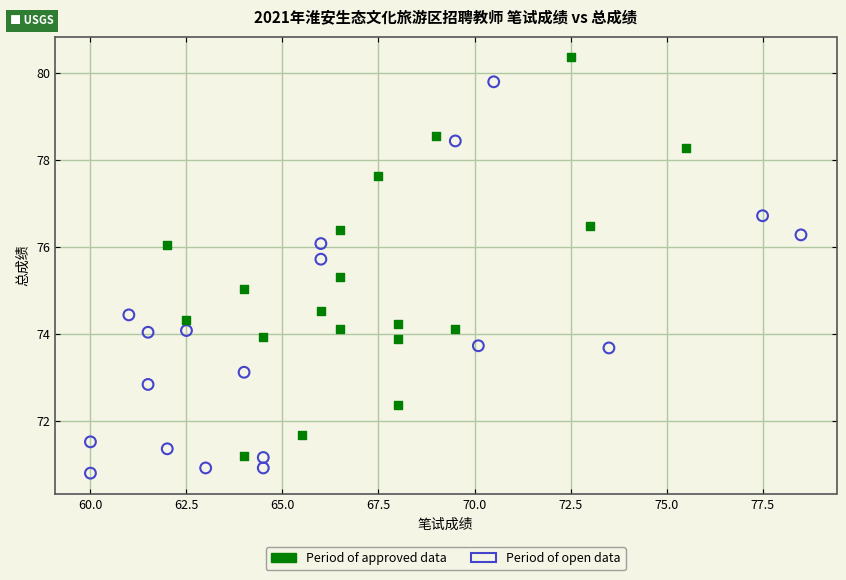

Which series contains the lowest Y value?

Period of open data